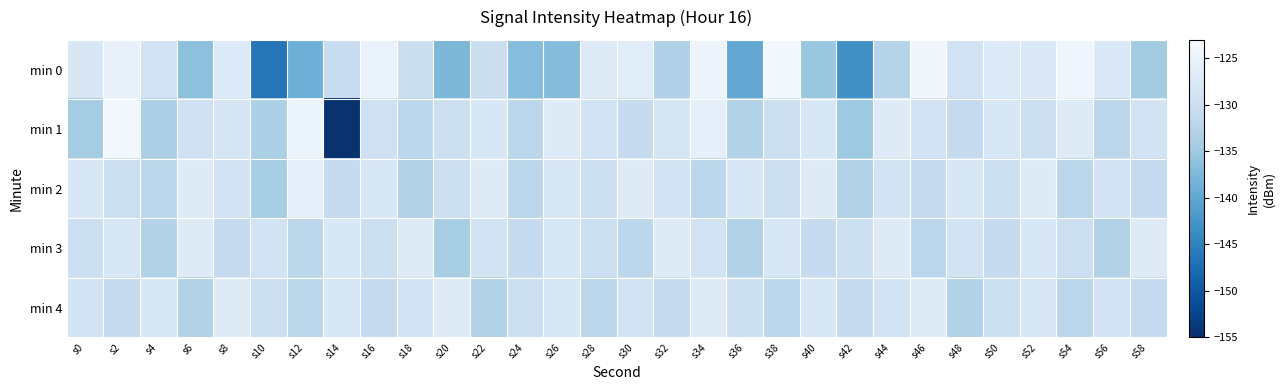

Count the number of categories in the chart.

30